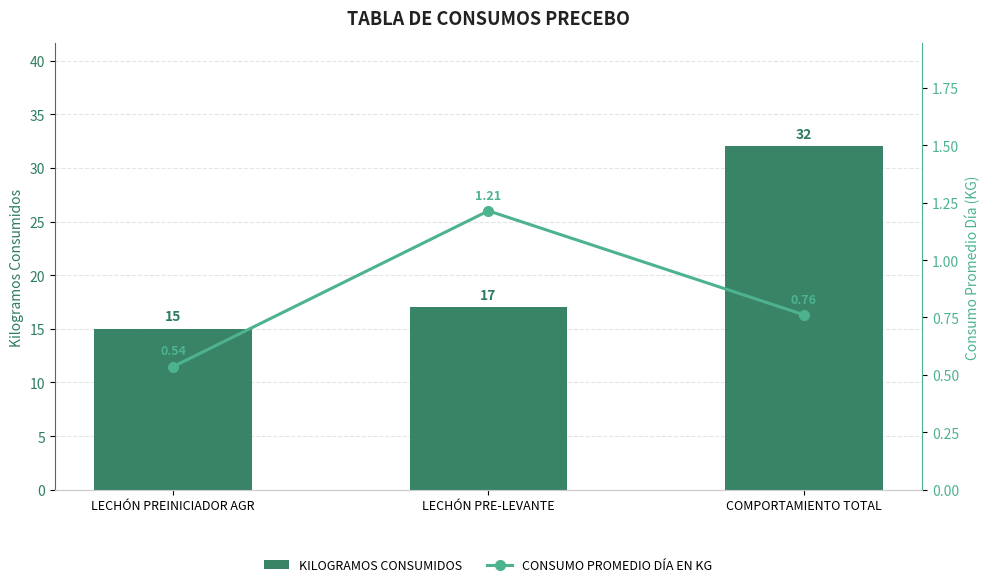

What is the spread (max minus min) of values at LECHÓN PREINICIADOR AGR?

14.5